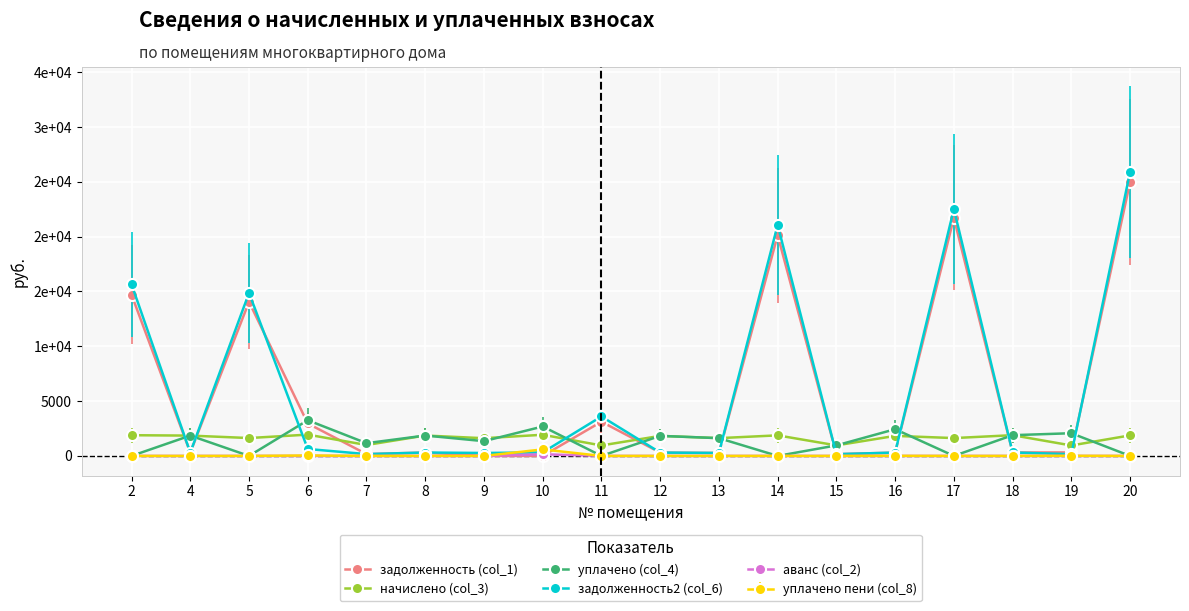

At which category is the sum across all series the highest?

20